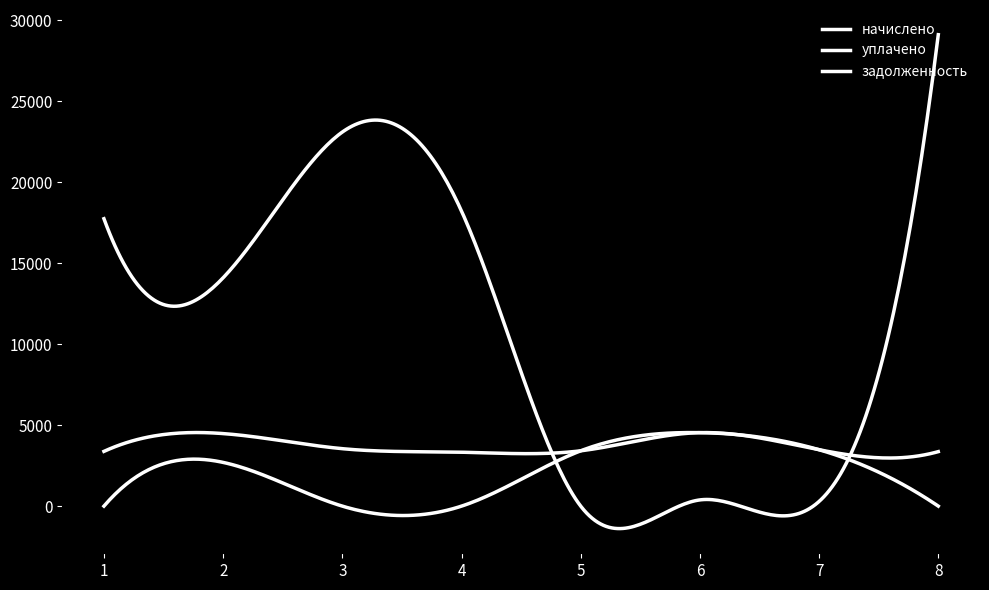

What is the difference between the maximum and minimum values in the уплачено series?

4537.9